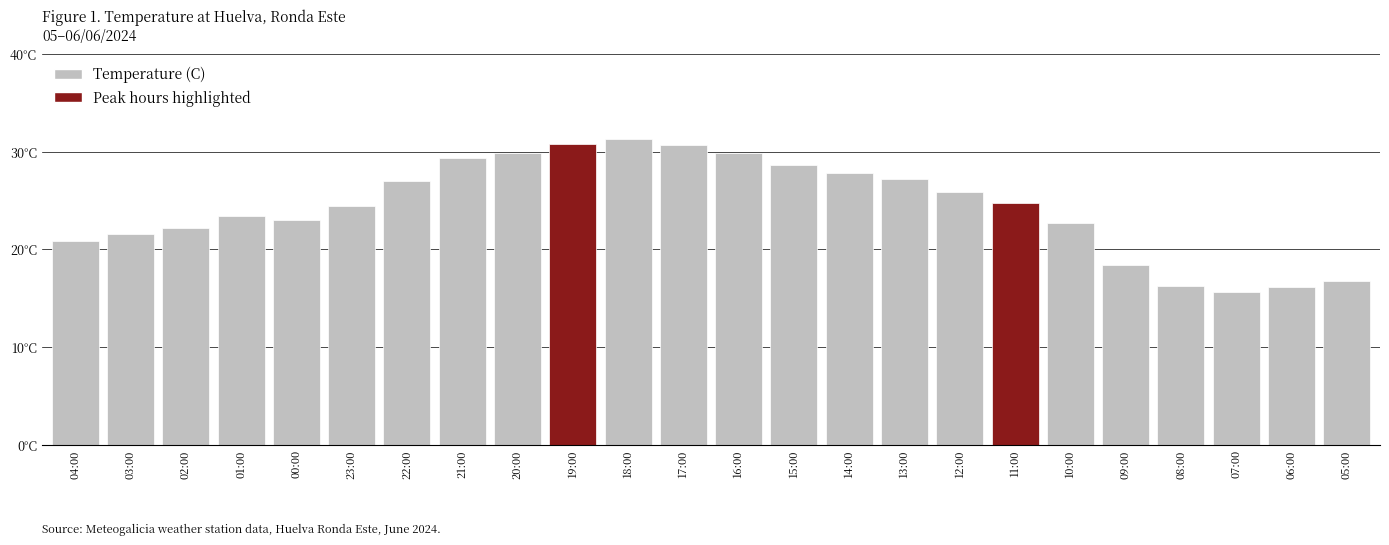

List the labels in order of value, largest first.

18:00, 19:00, 17:00, 20:00, 16:00, 21:00, 15:00, 14:00, 13:00, 22:00, 12:00, 11:00, 23:00, 01:00, 00:00, 10:00, 02:00, 03:00, 04:00, 09:00, 05:00, 08:00, 06:00, 07:00